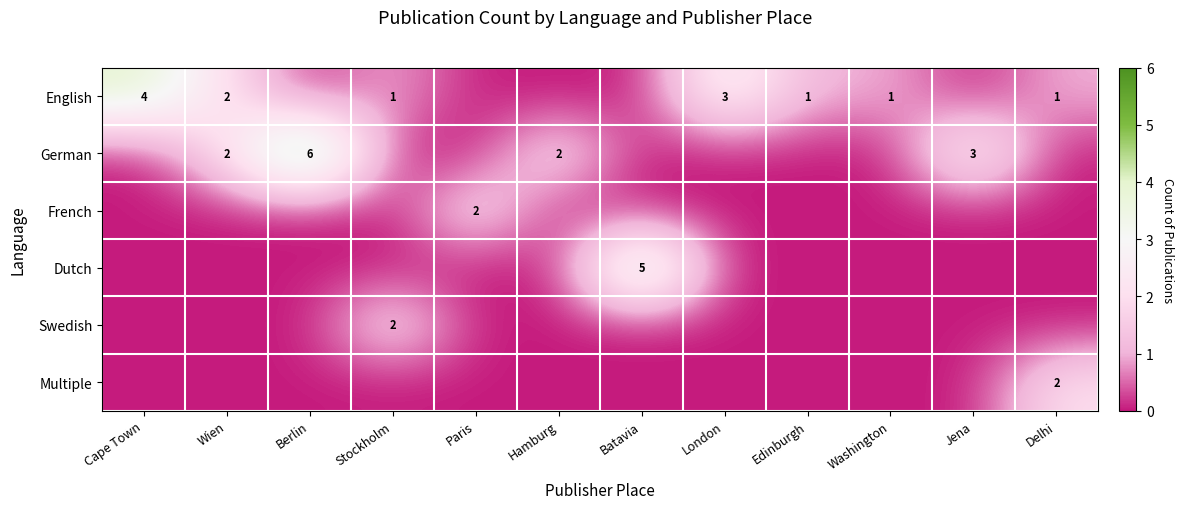

The value of English at Delhi is 0. True or false?

False